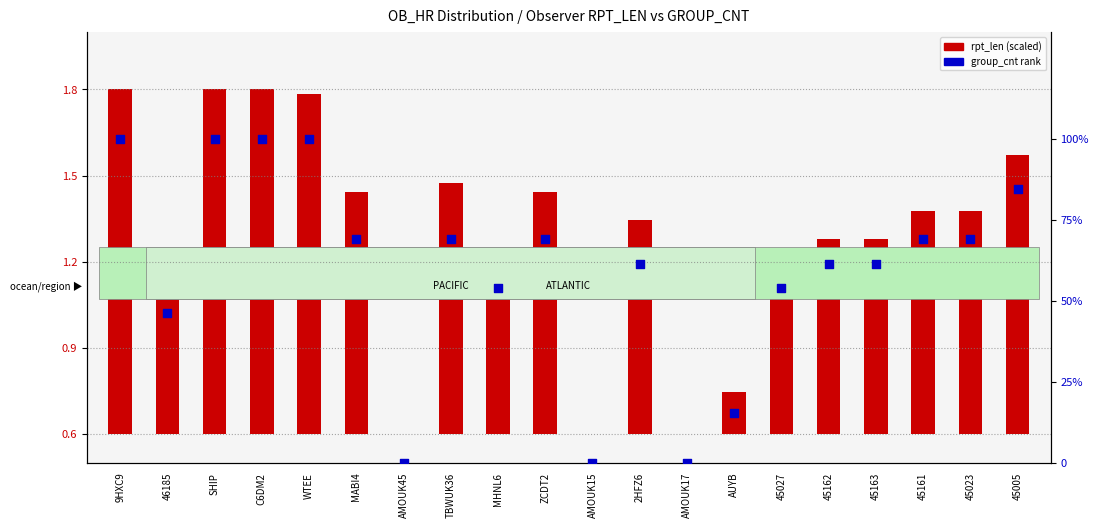

Which series reaches the minimum Y coordinate?

rpt_len (scaled)